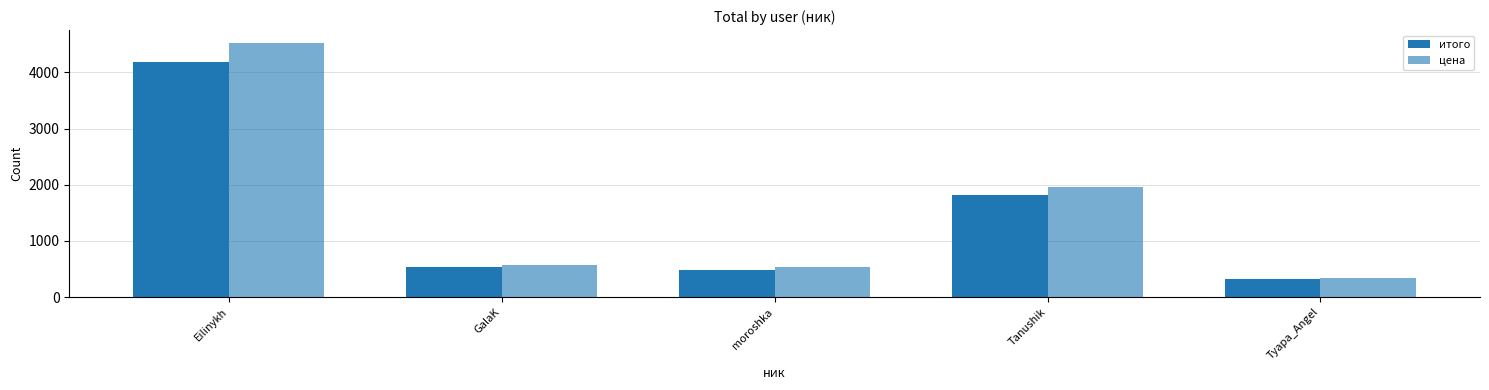

What is the total value across all series at Eilinykh?

8717.3